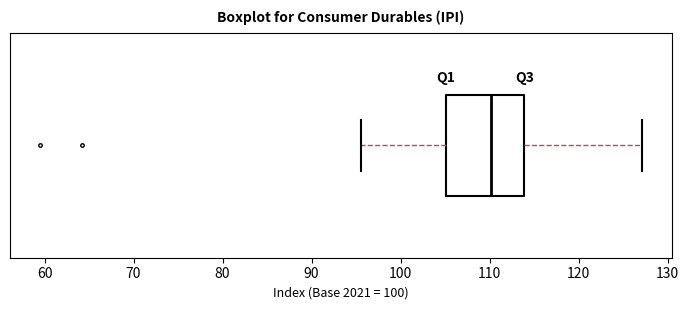

Where does the median line of the box sit on the x-axis? The values are not printed on the chart, so give them approximately, as read against the axis.

110